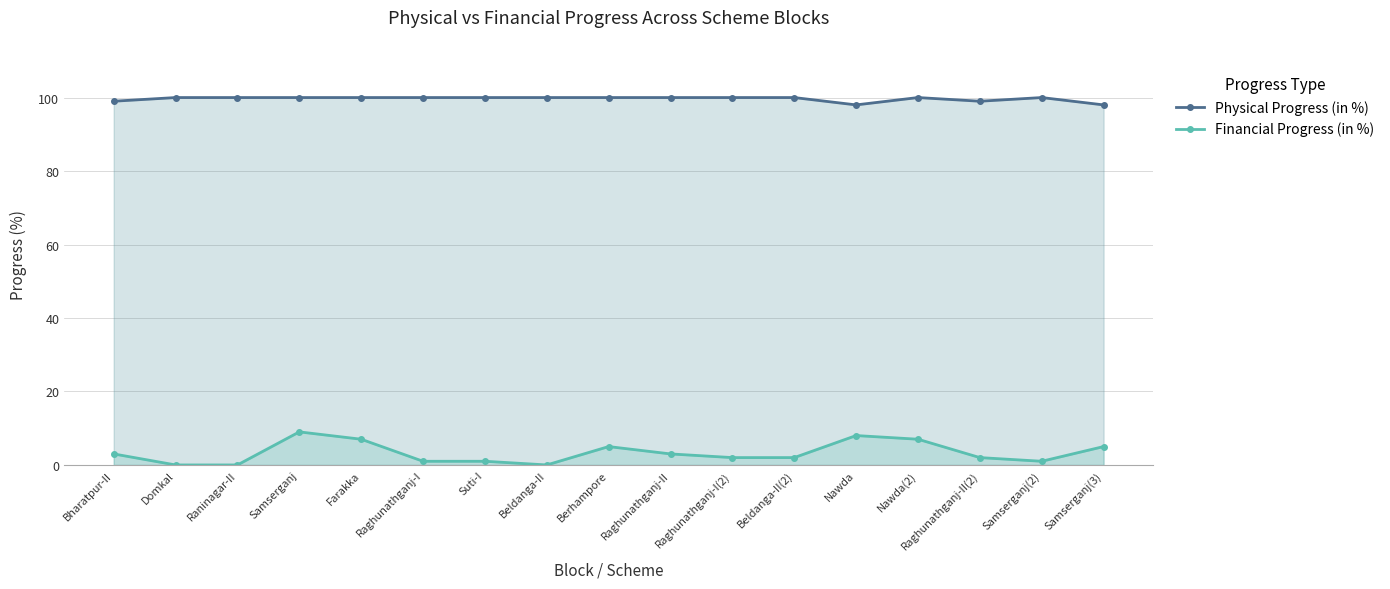

At how many categories does at least one series exceed 54?

17